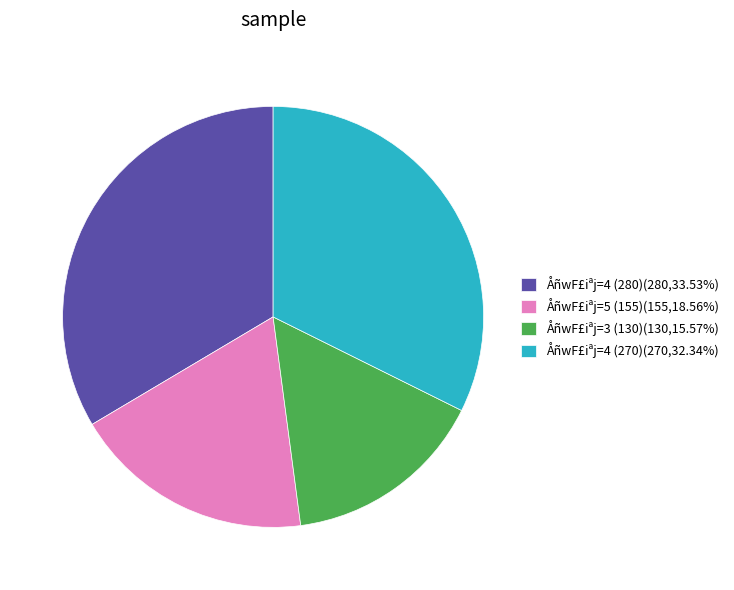

What is the ratio of the value at ÅñwF£iªj=5 (155)(155,18.56%) to the value at ÅñwF£iªj=4 (270)(270,32.34%)?

0.6